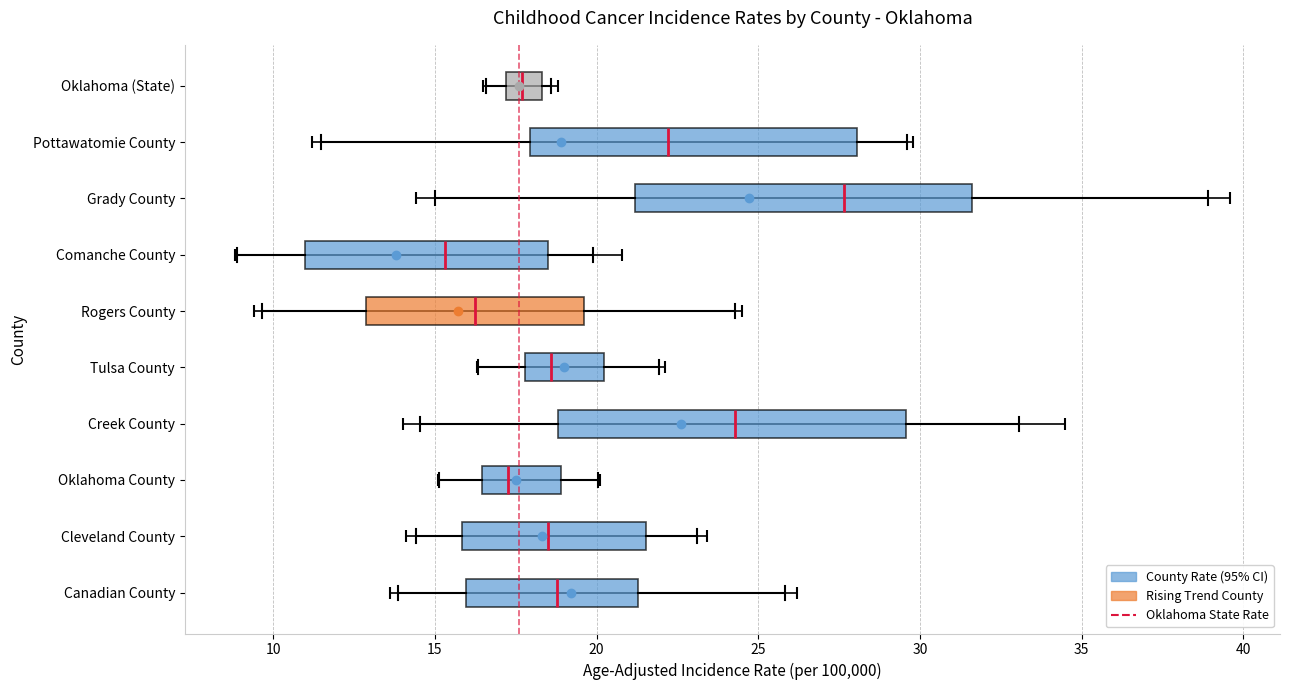

Reading bottom to top, transcribe this box plot: for each box, give where its median line is, the range the box spans, and where its two whiskers end, as read against the x-axis. The values are not printed on the chart, so give them approximately, as read against the axis.

Canadian County: median 19.0, box 16.0 to 21.5, whiskers 14.0 to 26.0
Cleveland County: median 18.5, box 16.0 to 21.5, whiskers 14.5 to 23.0
Oklahoma County: median 17.5, box 16.5 to 19.0, whiskers 15.0 to 20.0
Creek County: median 24.5, box 19.0 to 29.5, whiskers 14.5 to 33.0
Tulsa County: median 18.5, box 18.0 to 20.0, whiskers 16.5 to 22.0
Rogers County: median 16.0, box 13.0 to 19.5, whiskers 9.5 to 24.5
Comanche County: median 15.5, box 11.0 to 18.5, whiskers 9.0 to 20.0
Grady County: median 27.5, box 21.0 to 31.5, whiskers 15.0 to 39.0
Pottawatomie County: median 22.0, box 18.0 to 28.0, whiskers 11.5 to 29.5
Oklahoma (State): median 17.5, box 17.0 to 18.5, whiskers 16.5 to 18.5 (just right of the box's right edge)